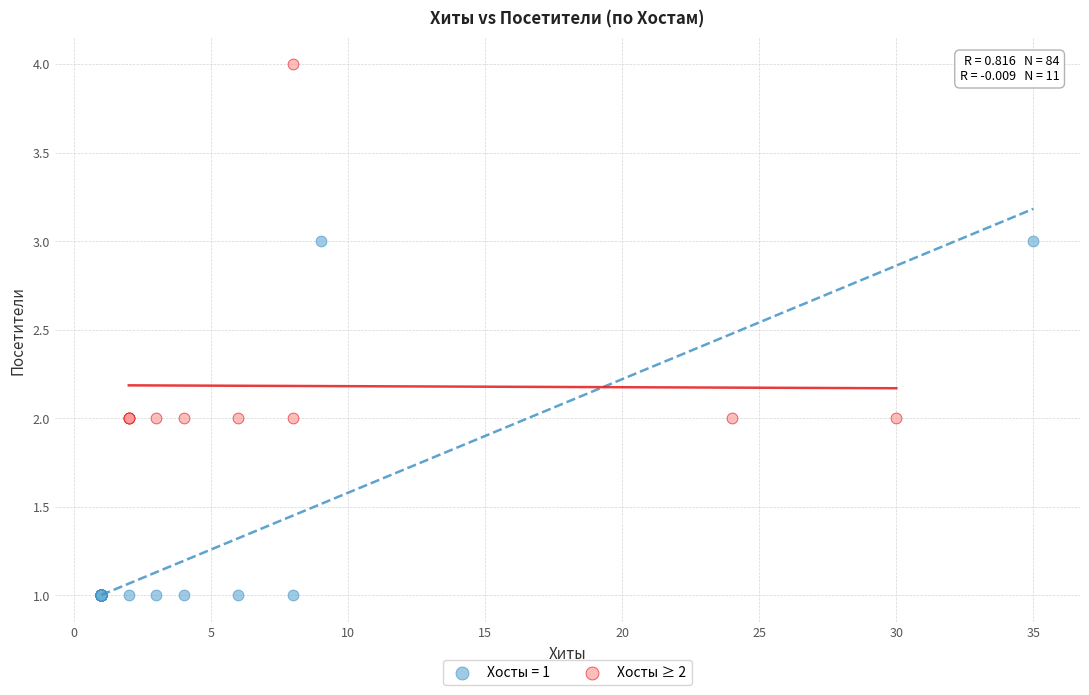

Which series contains the lowest Y value?

Хосты = 1